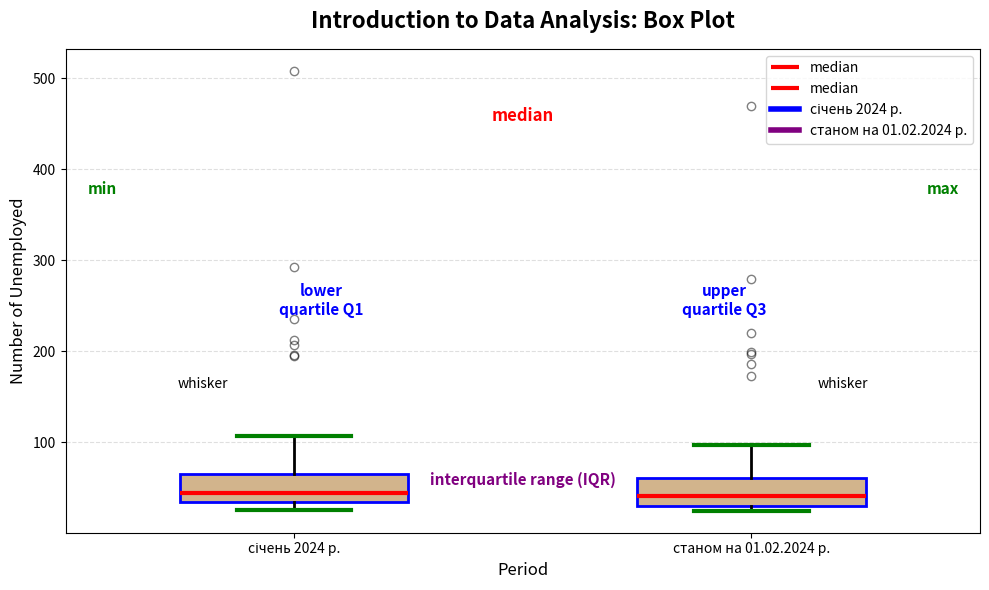

Where is the lower edge of the box for січень 2024 р. on the y-axis? The values are not printed on the chart, so give them approximately, as read against the axis.

30